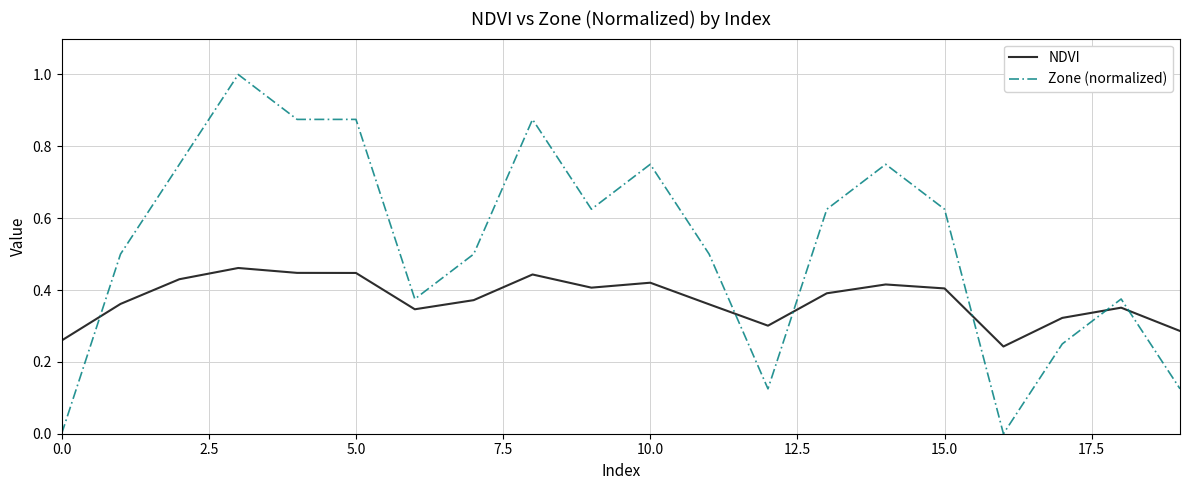

What is the sum of all NDVI values?

7.5